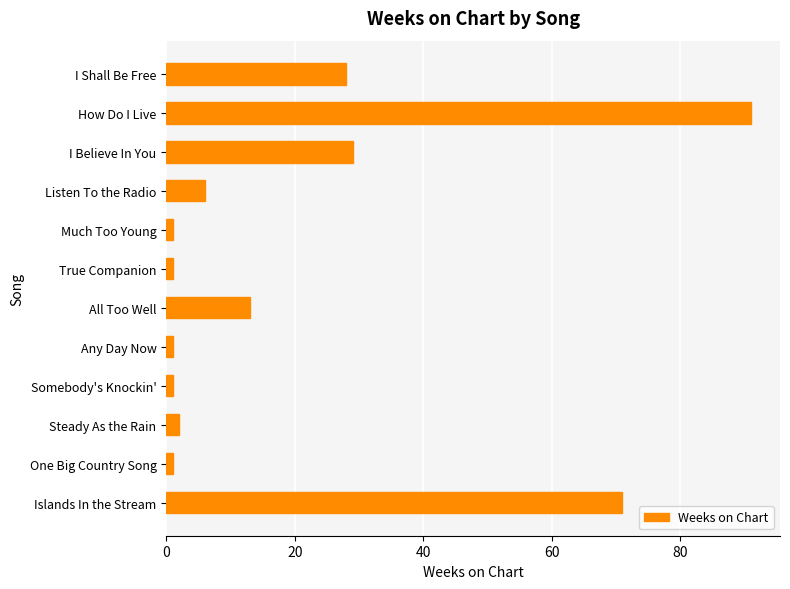

Reading top to bottom, extract all data points from this chart.

28	91	29	6	1	1	13	1	1	2	1	71